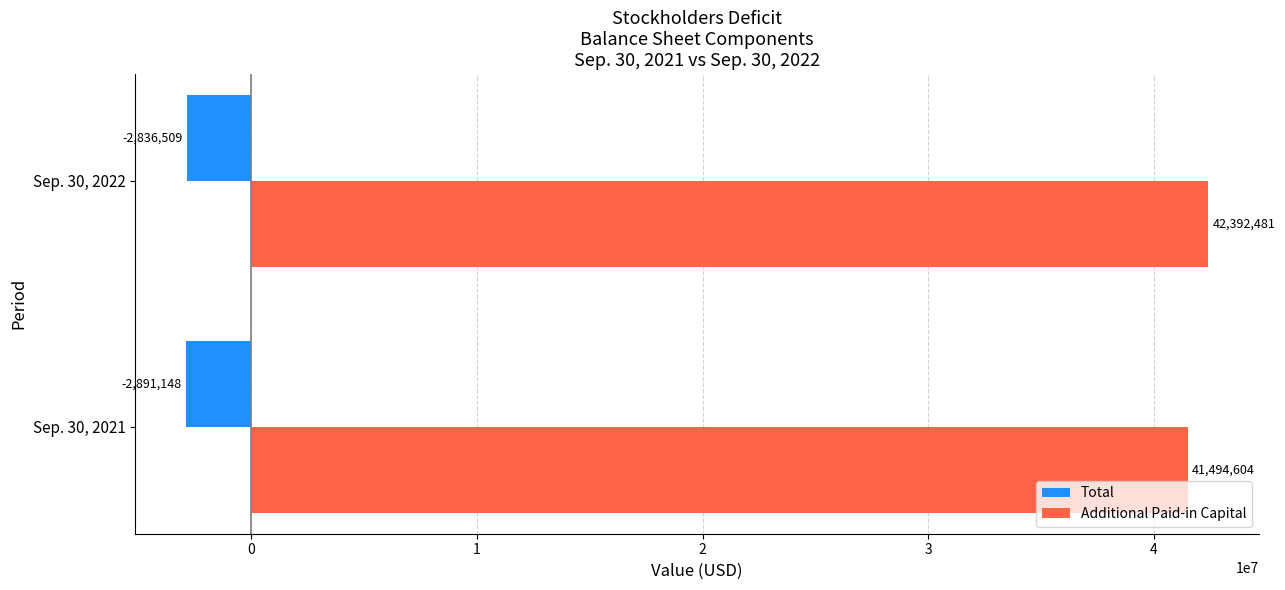

At which label is Total closest to -2863828?

Sep. 30, 2022